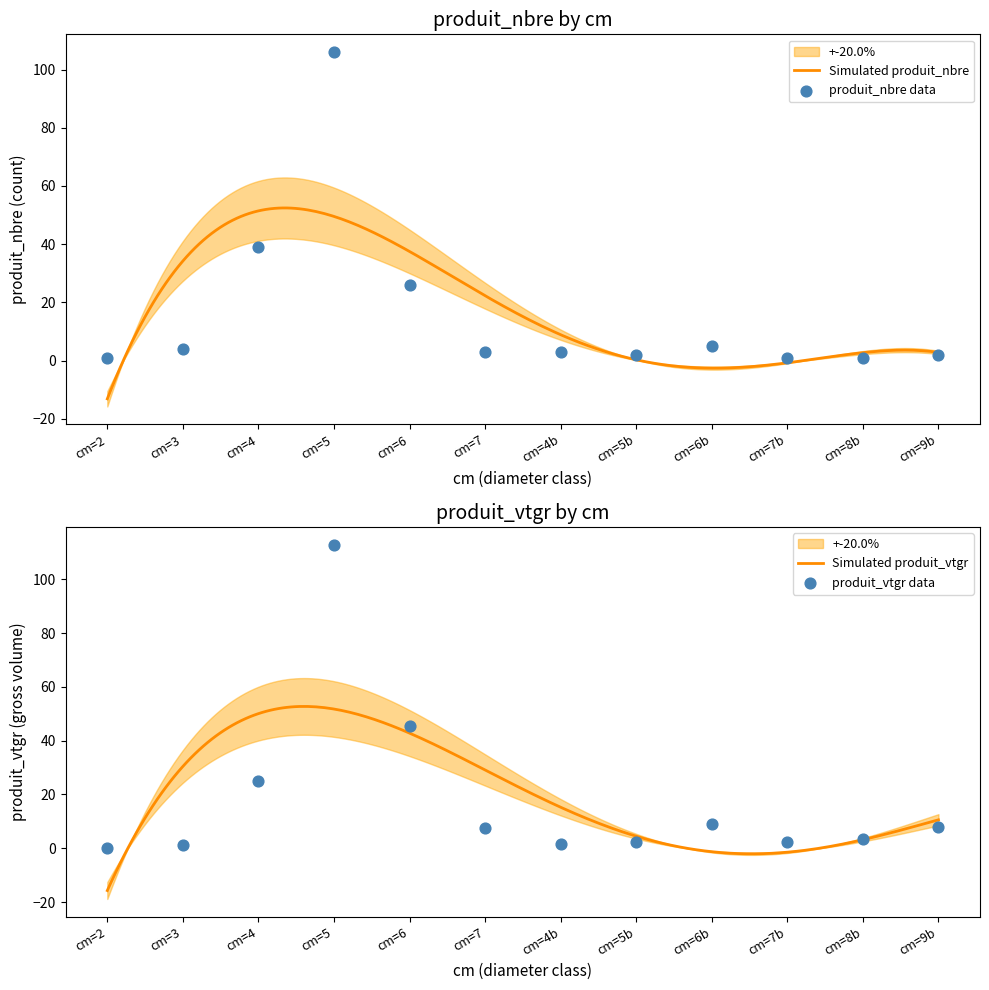

Which series reaches the maximum Y coordinate?

produit_vtgr